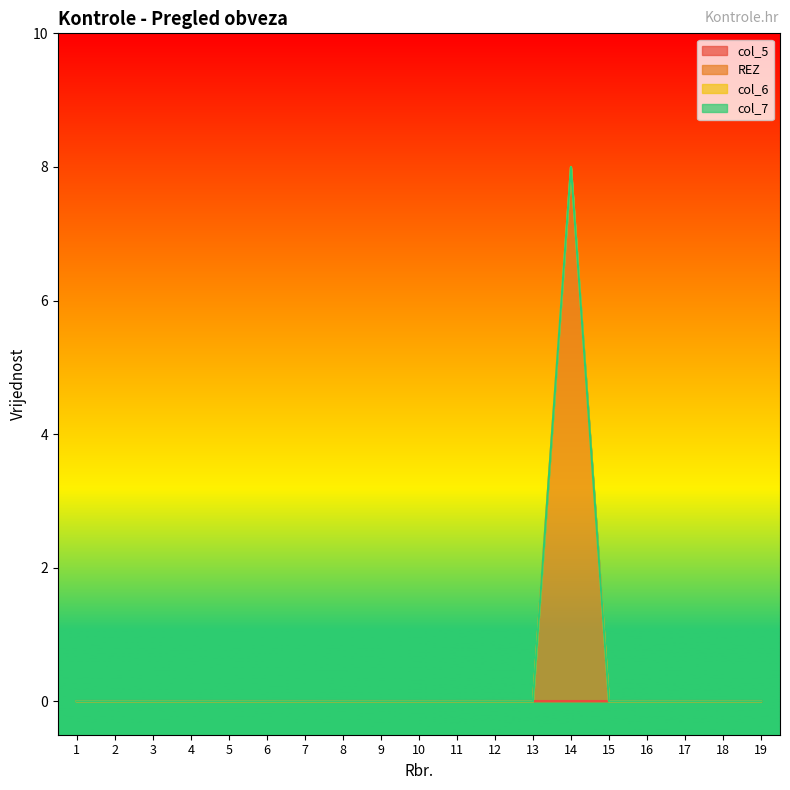

Is it true that col_5 equals 0 at 2?

True